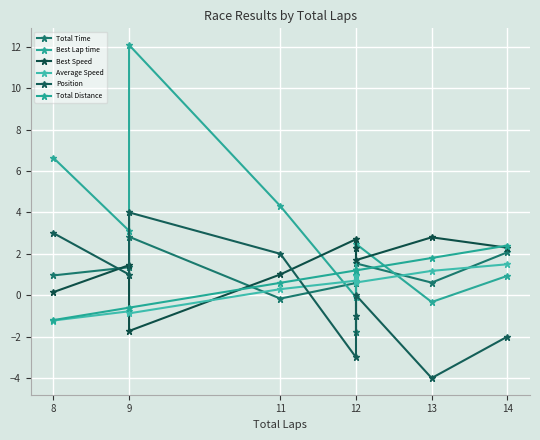

At which category does Total Time reach its first local peak?

9